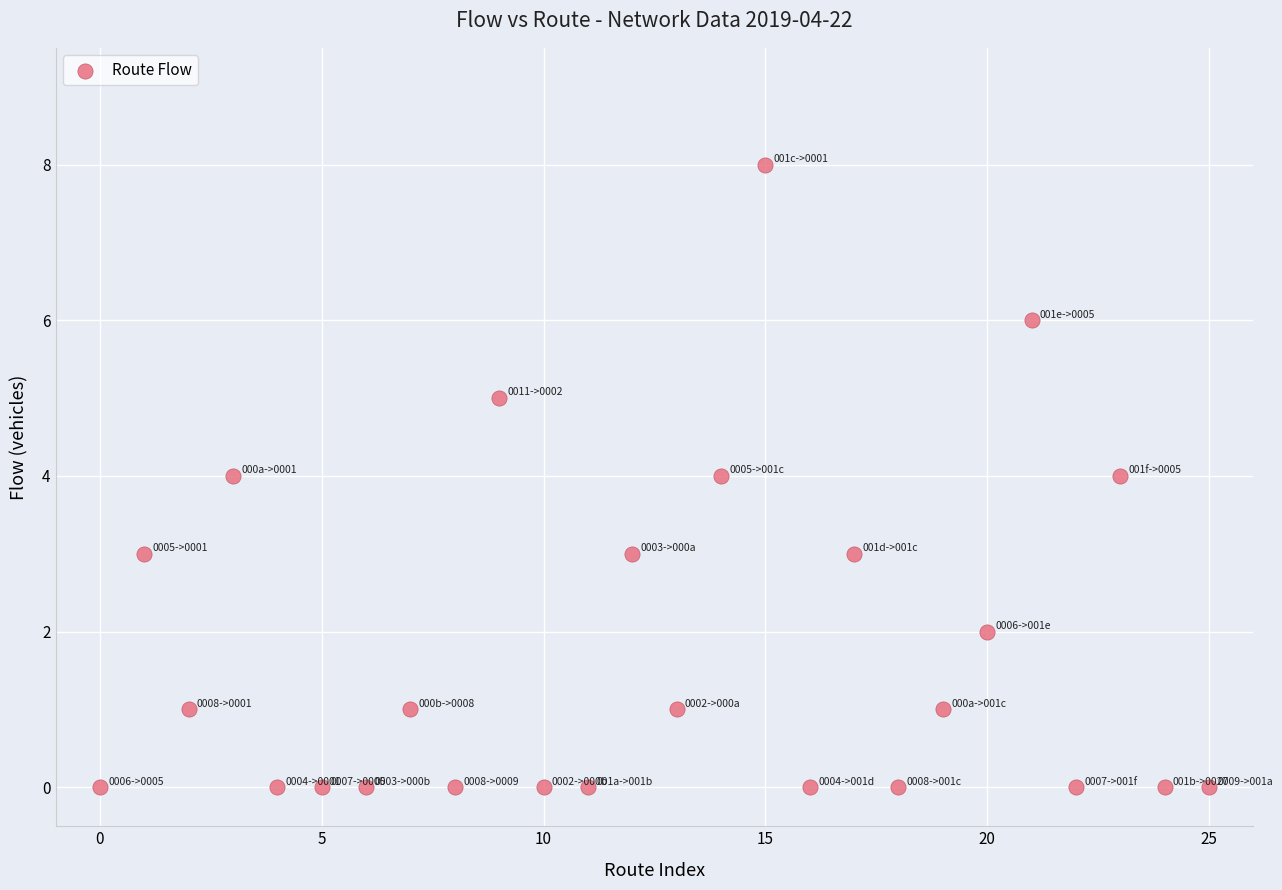

What is the range of Y values (max minus min)?

8